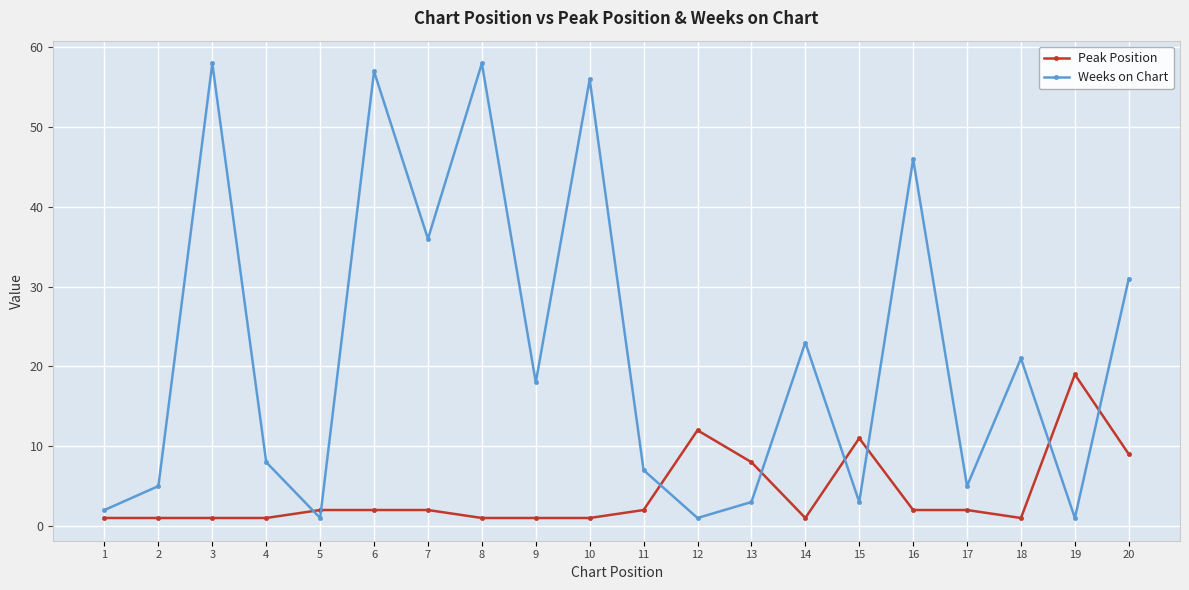

Reading left to right, list all the values displayed in this chart.

Peak Position: 1=1	2=1	3=1	4=1	5=2	6=2	7=2	8=1	9=1	10=1	11=2	12=12	13=8	14=1	15=11	16=2	17=2	18=1	19=19	20=9
Weeks on Chart: 1=2	2=5	3=58	4=8	5=1	6=57	7=36	8=58	9=18	10=56	11=7	12=1	13=3	14=23	15=3	16=46	17=5	18=21	19=1	20=31